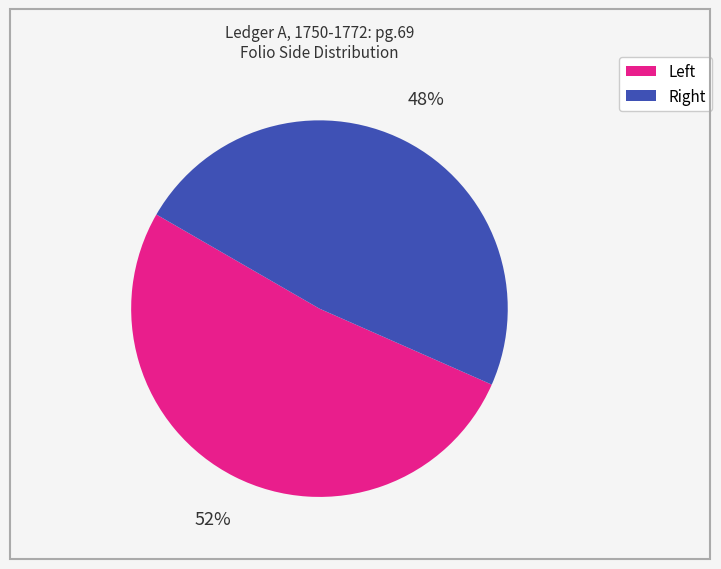

Which category has the smallest portion of the pie?

Right